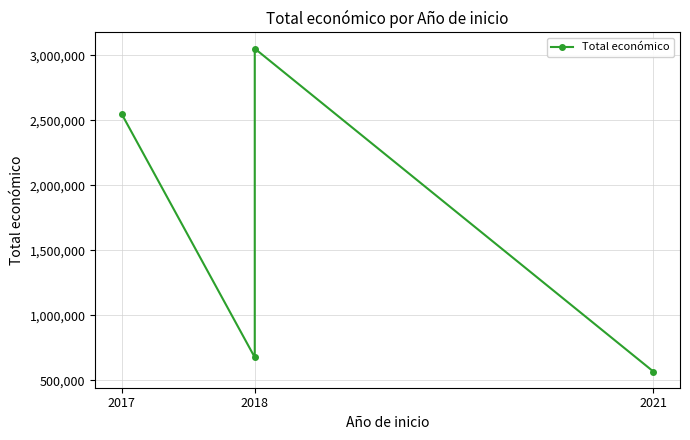

What is the maximum value shown in the chart?

3051573